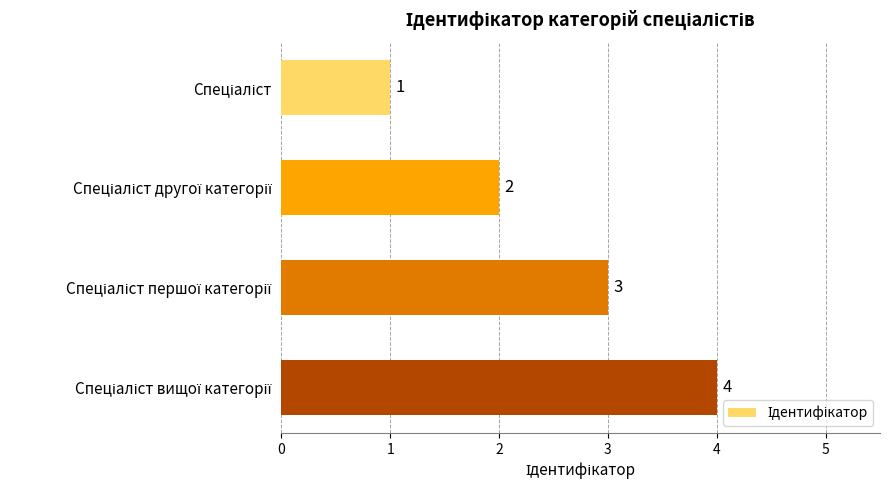

What is the value of the 4th bar from the top?

4